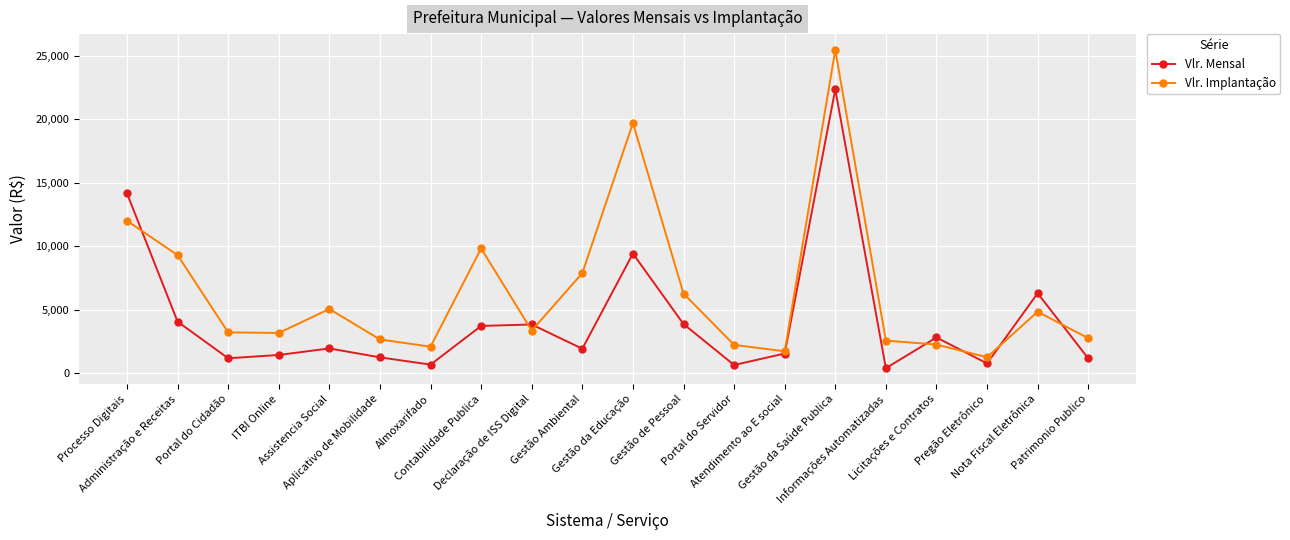

Which series changed the most between Administração e Receitas and Declaração de ISS Digital?

Vlr. Implantação